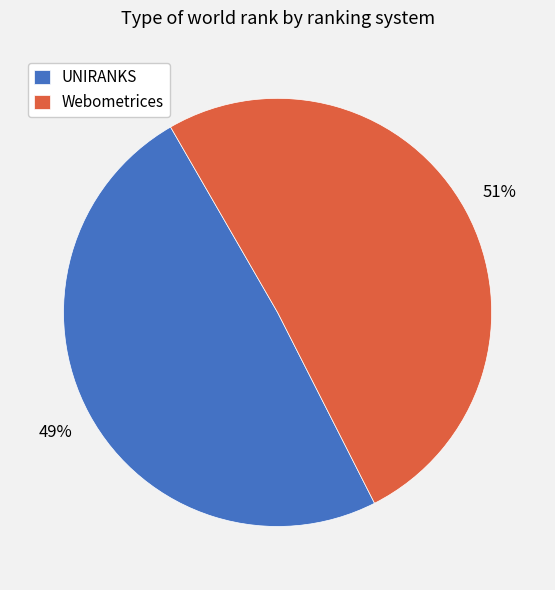

Is the sum of Webometrices and UNIRANKS greater than half?

Yes